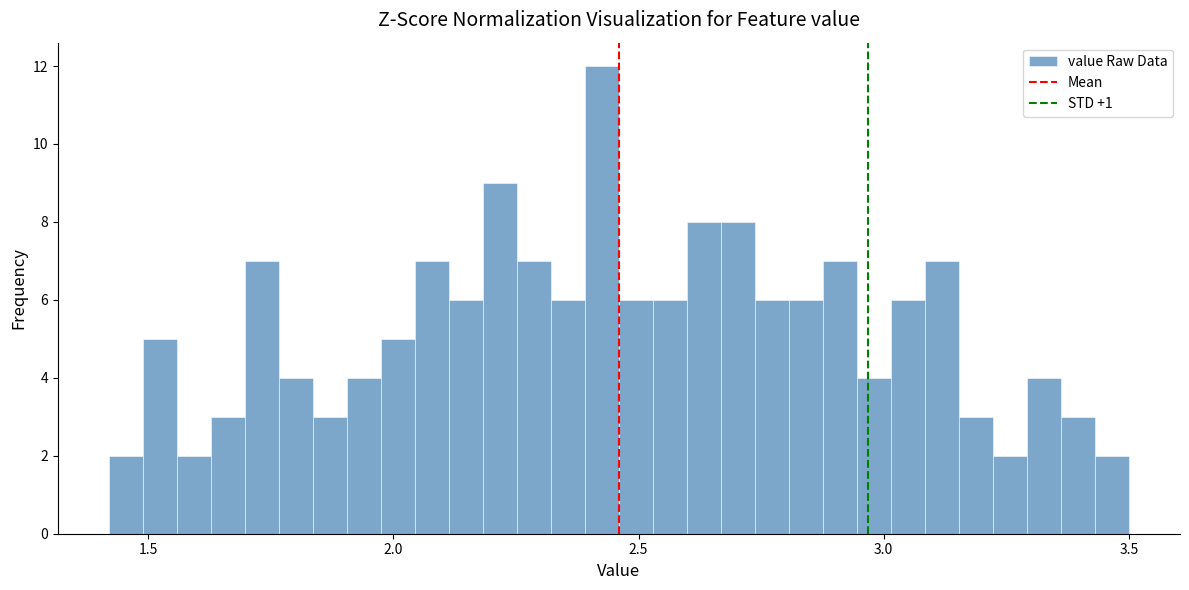

Read against the x-axis, roughly where is the centre of the tallest bar?

2.45